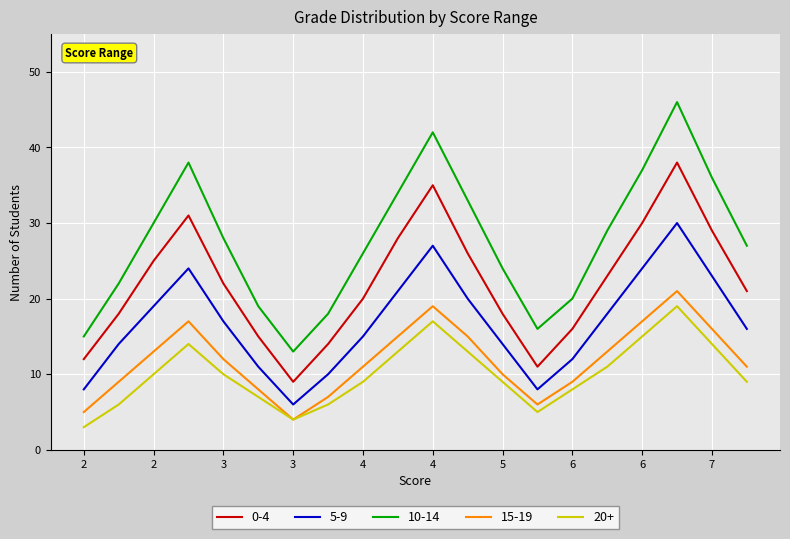

Which series has the largest total across all categories?

10-14